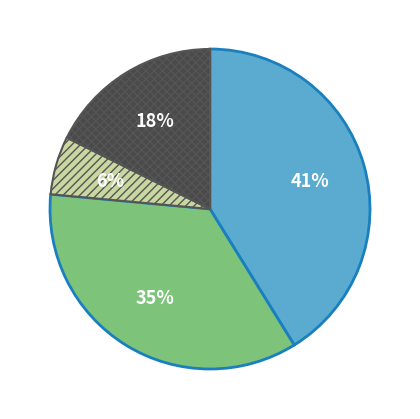

To the nearest percent, what is the average slice percentage?

25%